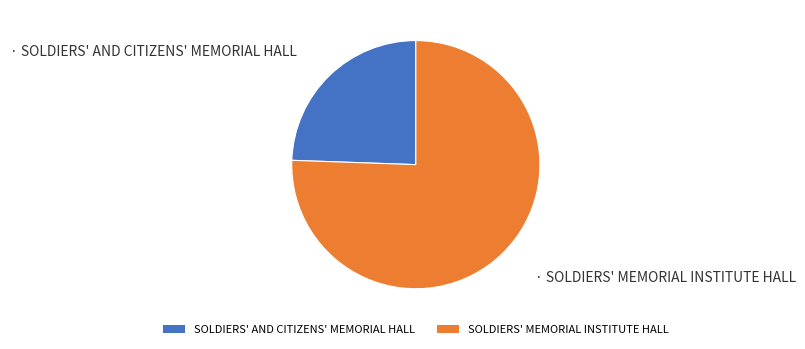

What is the smallest slice in the pie chart?

SOLDIERS' AND CITIZENS' MEMORIAL HALL